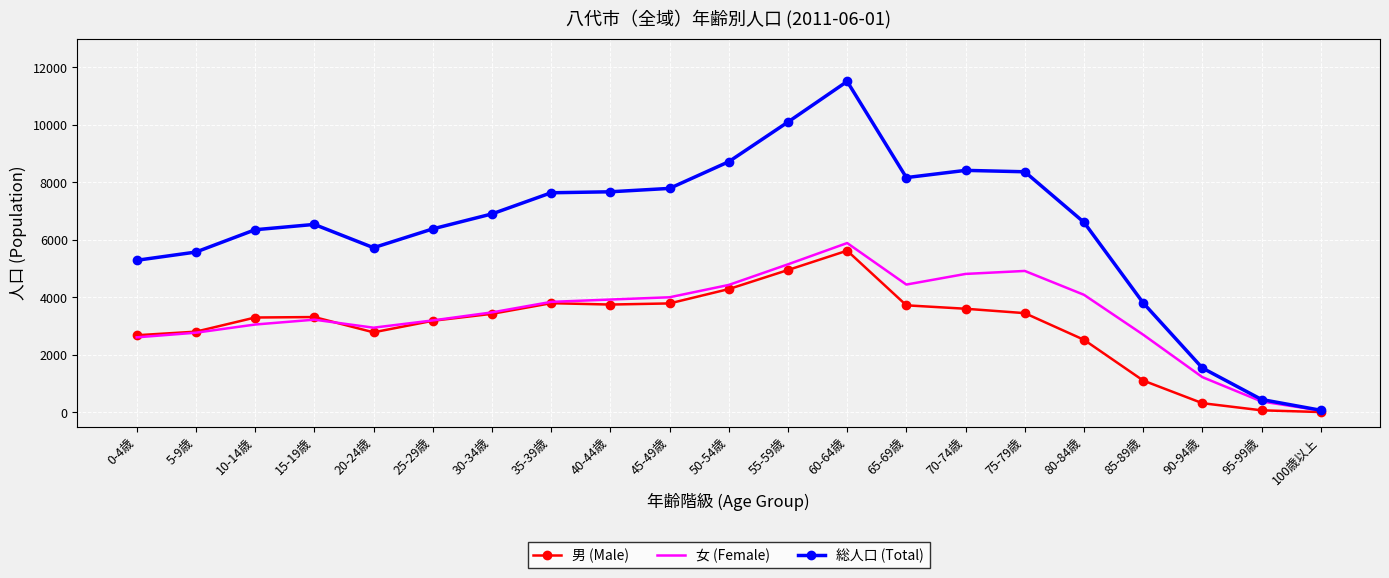

True or false: 男 (Male) has more than 0 interior local peaks.

True